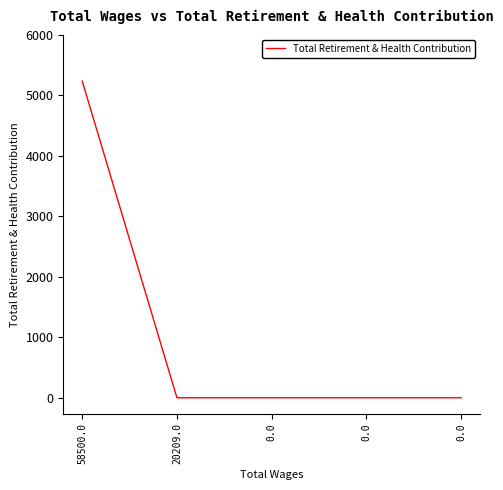

Reading left to right, list all the values displayed in this chart.

58500.0=5238	20209.0=0	0.0=0	0.0=0	0.0=0